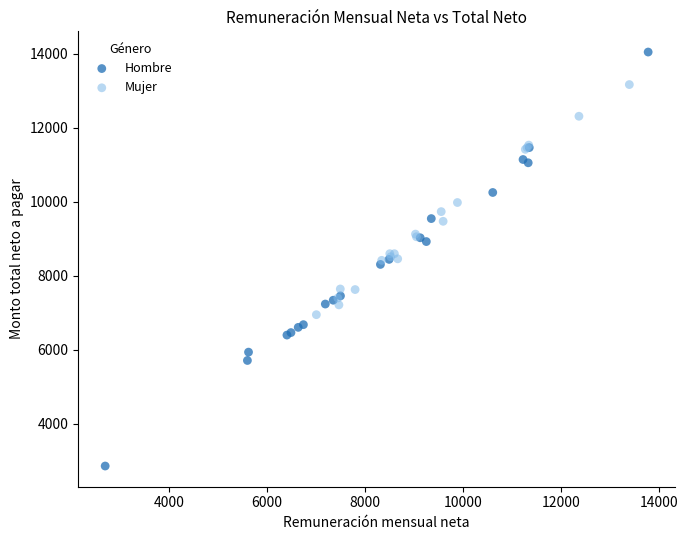

What are all the series names shown in the legend?

Hombre, Mujer